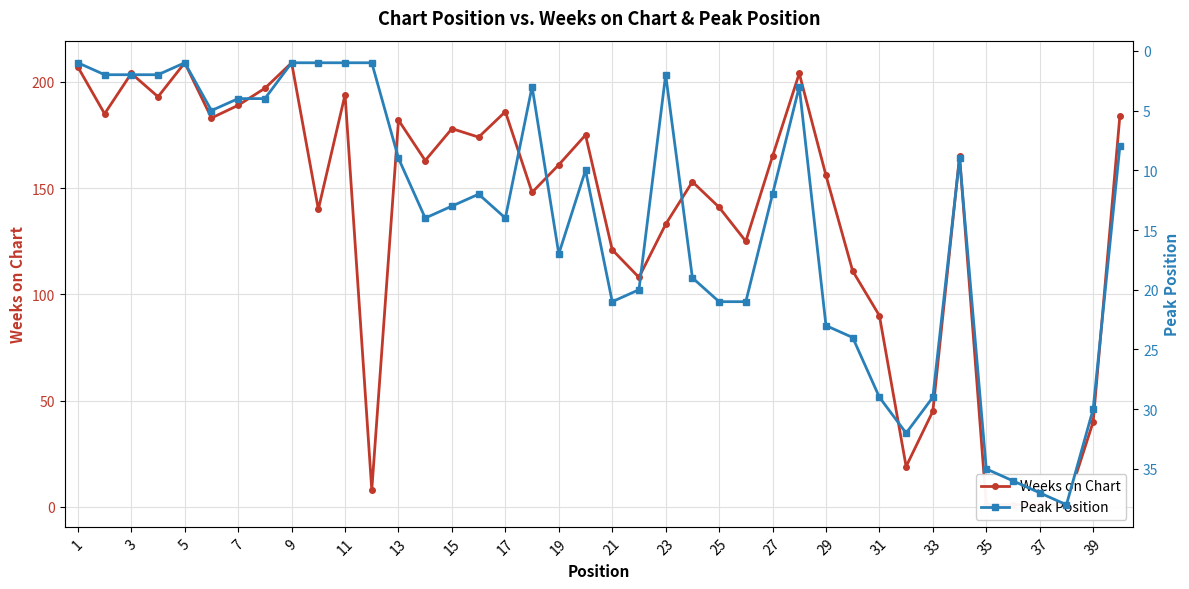

What are all the series names shown in the legend?

Weeks on Chart, Peak Position